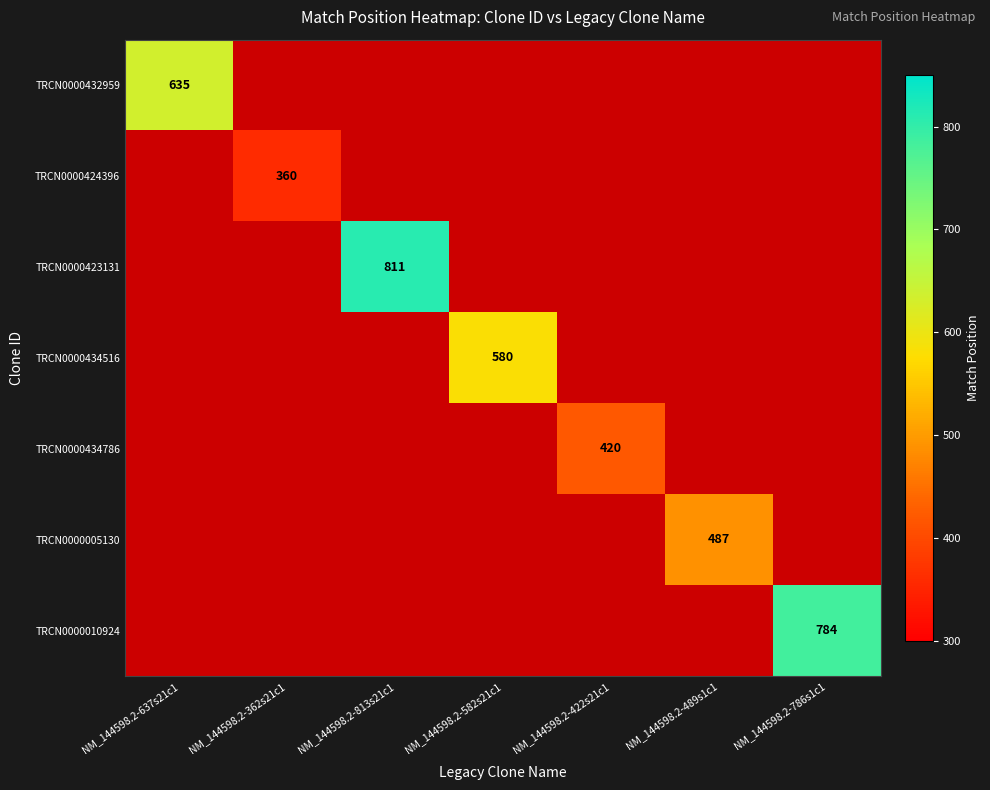

Which has a higher value, NM_144598.2-422s21c1 or NM_144598.2-786s1c1?

NM_144598.2-786s1c1